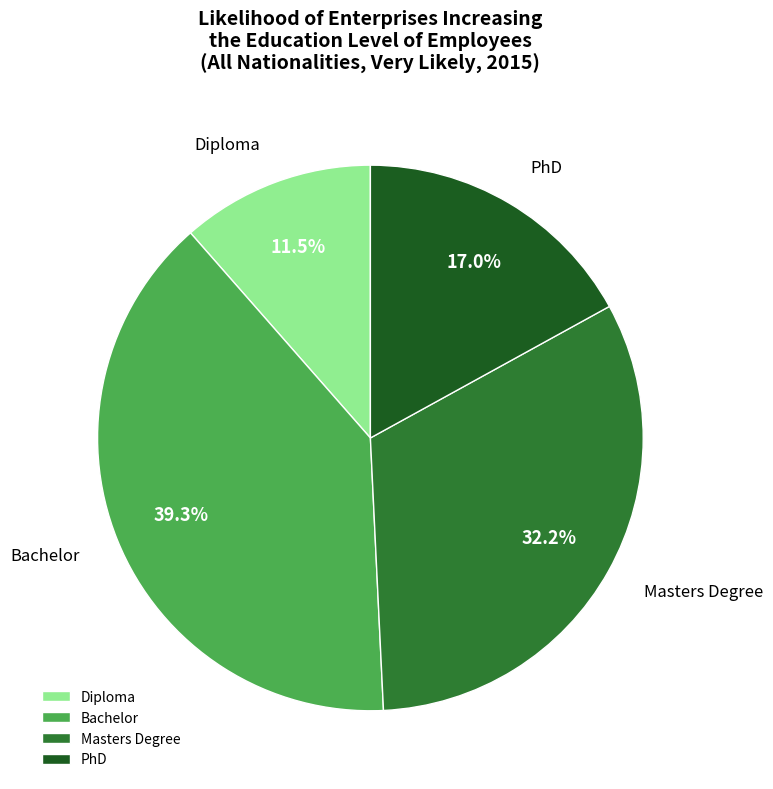

Do Diploma and Masters Degree together represent more than half of the pie?

No